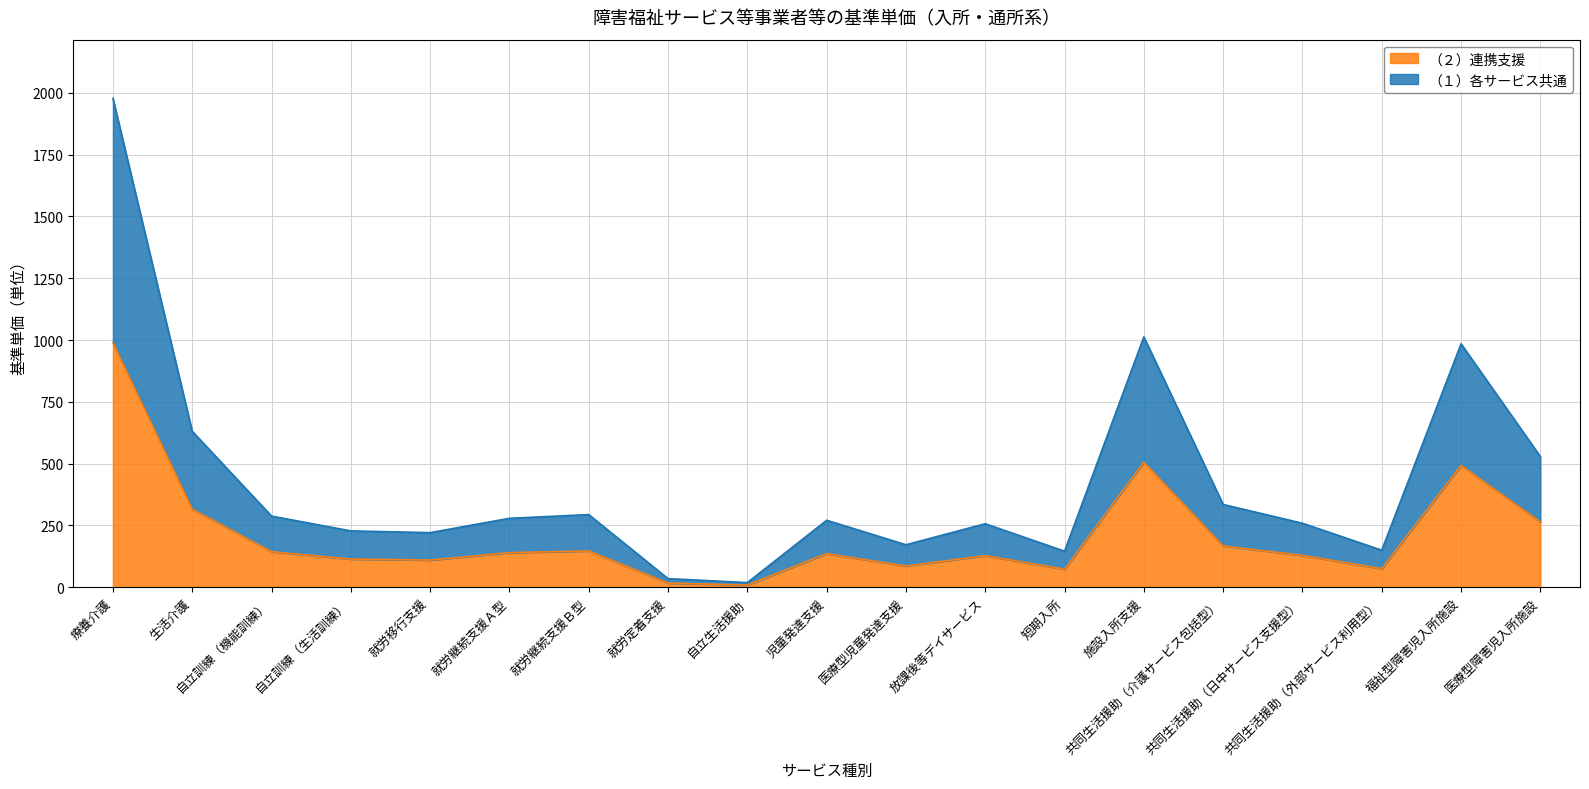

Where is the first local minimum for （１）各サービス共通?

就労移行支援